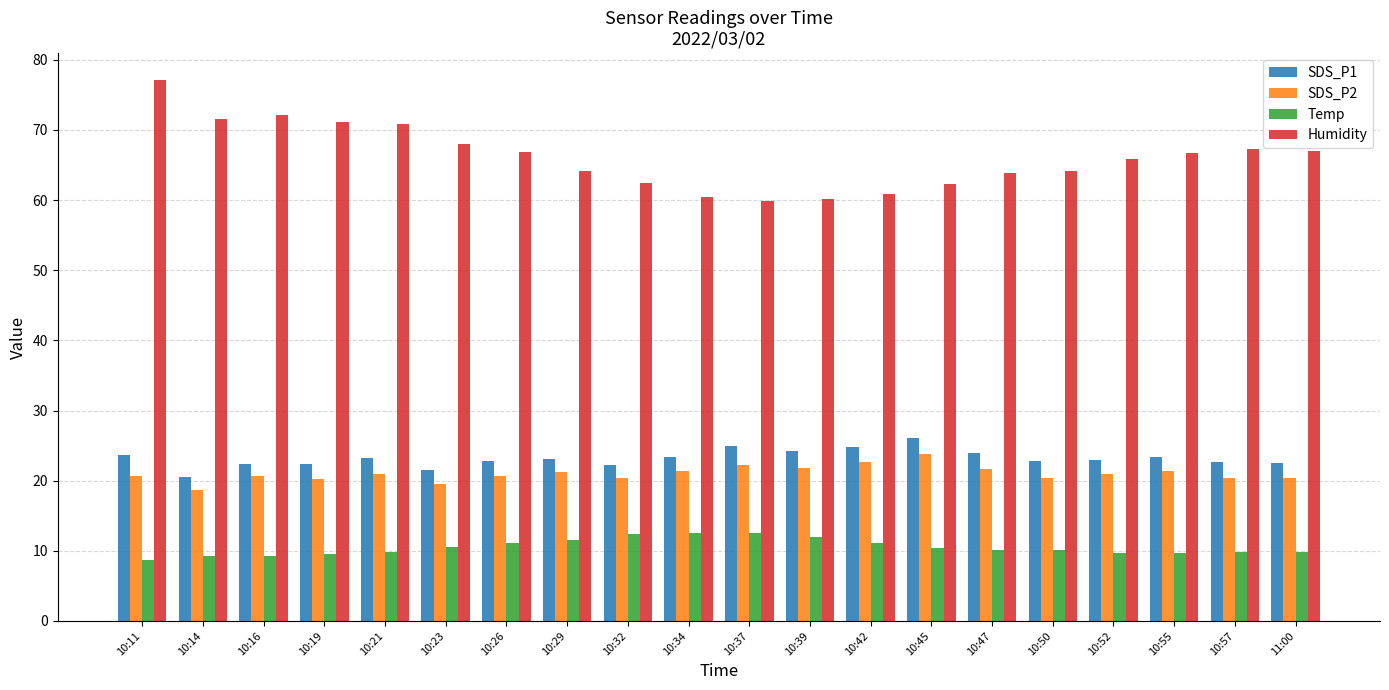

Count the number of data series in this chart.

4